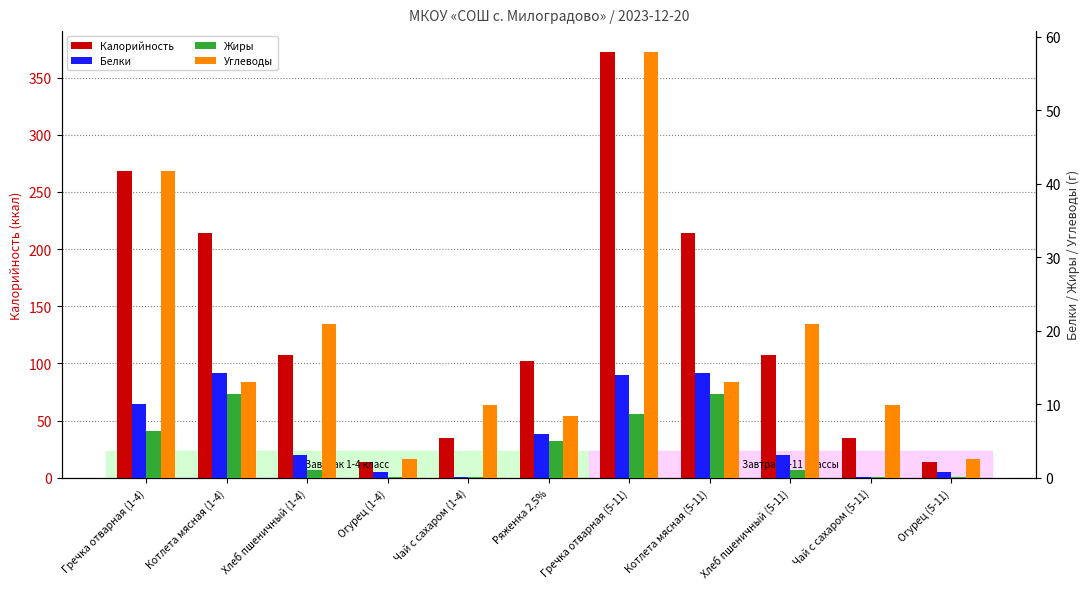

Which series changed the most between Чай с сахаром (1-4) and Огурец (5-11)?

Калорийность